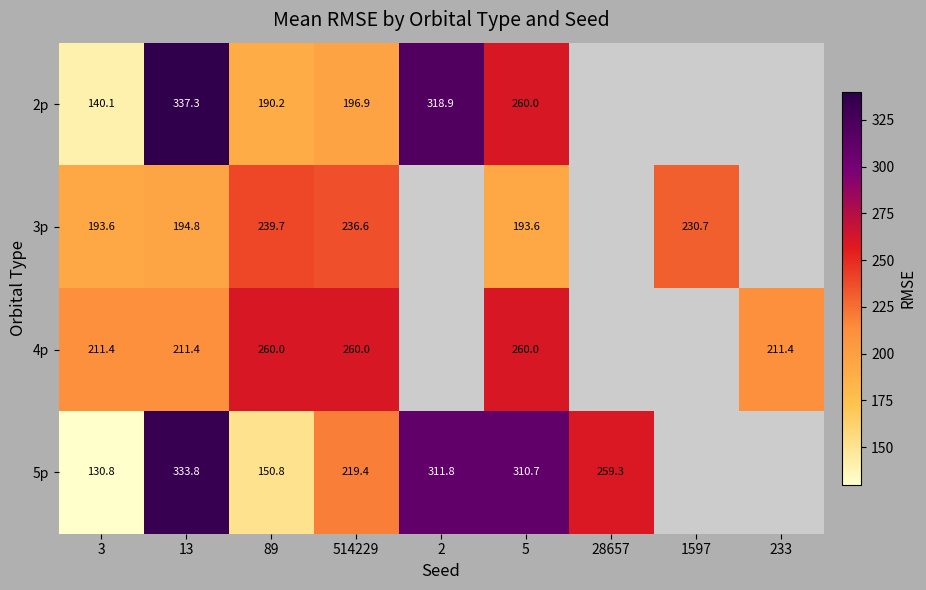

What is the lowest value of the 2p series?

140.1